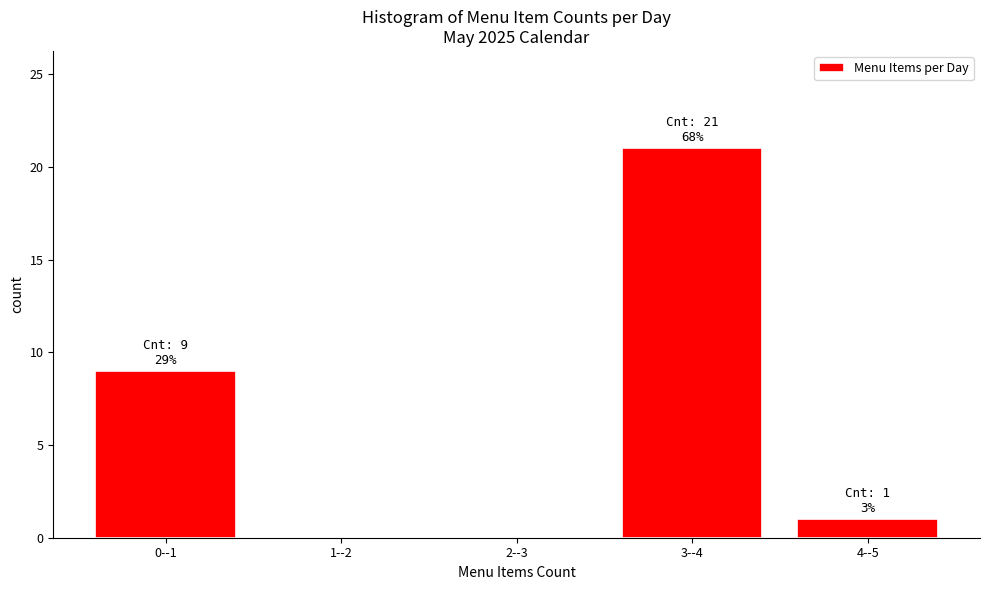

Reading left to right, list all the values displayed in this chart.

0--1=9	1--2=0	2--3=0	3--4=21	4--5=1